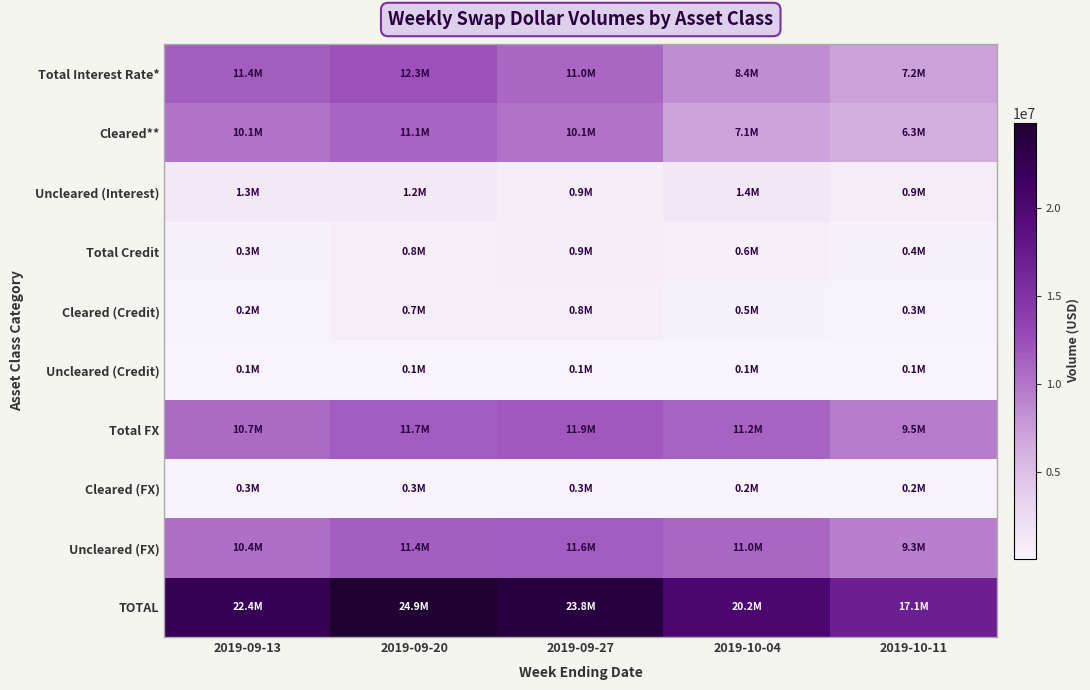

At which category is the sum across all series the highest?

2019-09-20